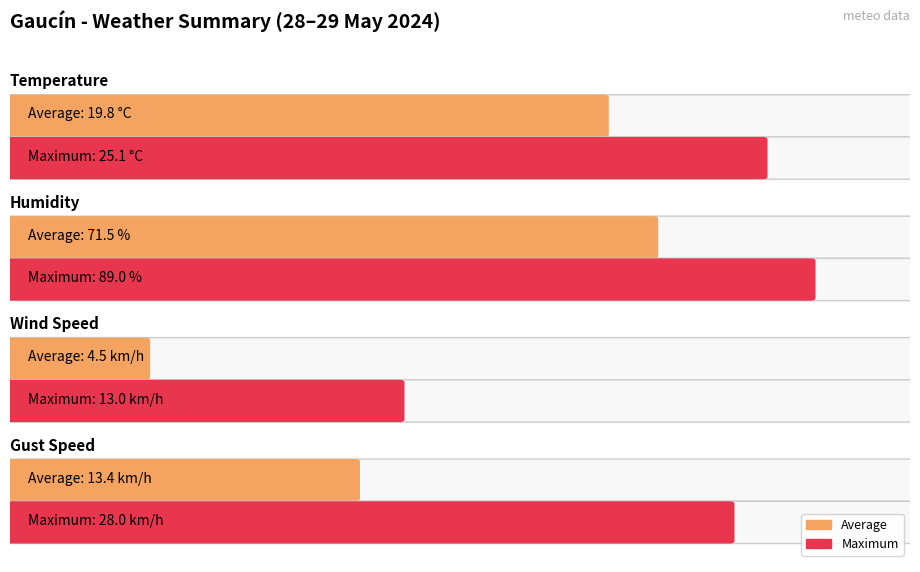

Are the bars grouped side by side (vs. stacked)?

Yes